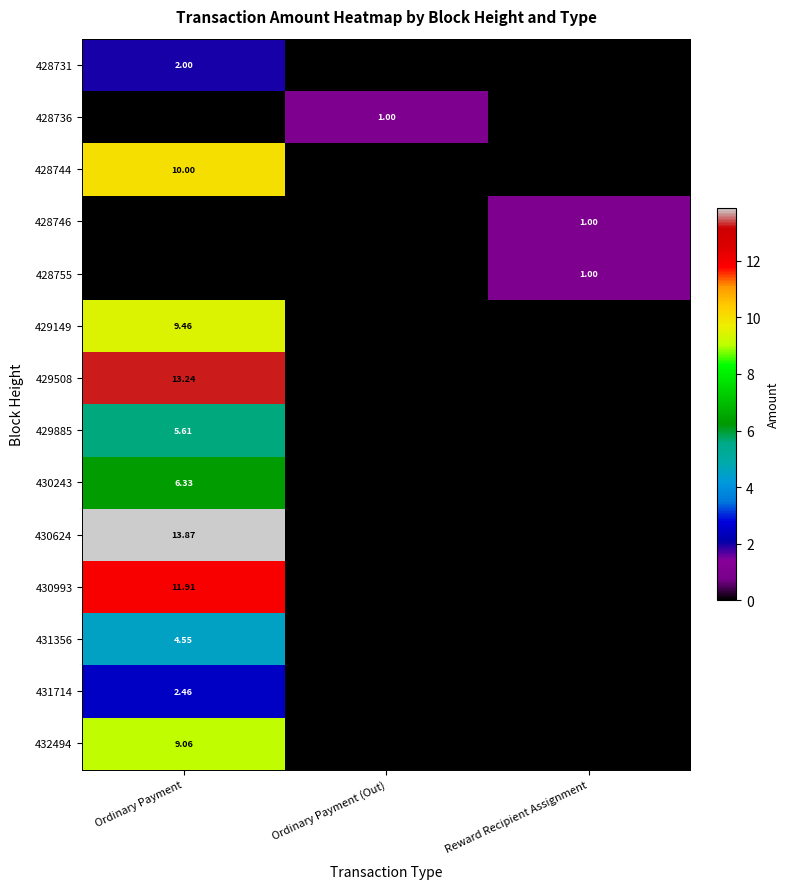

What is the spread (max minus min) of values at Reward Recipient Assignment?

1.0